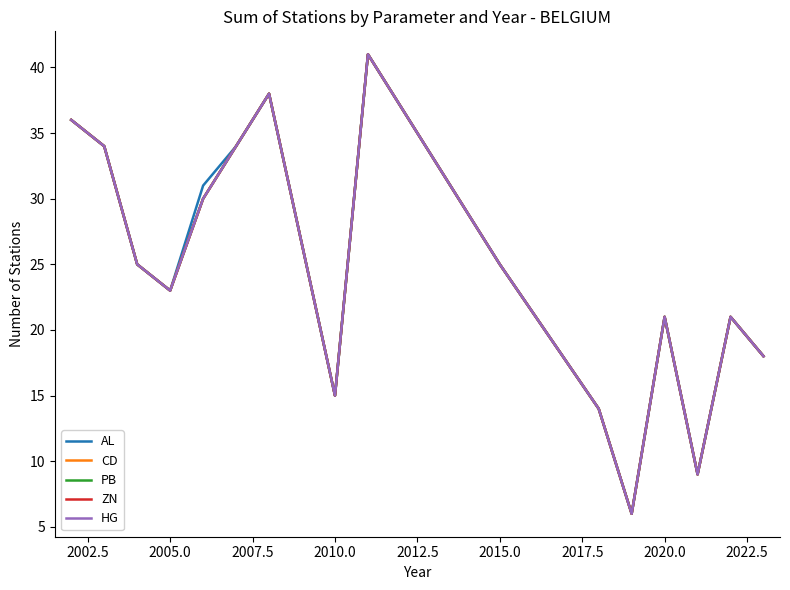

List the series in order of their peak value, lowest first.

AL, CD, PB, ZN, HG